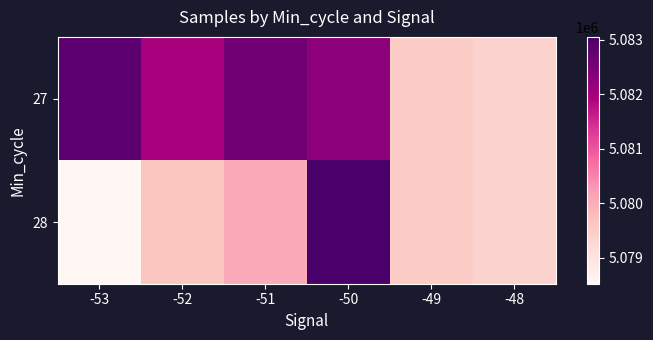

Rank the series by their maximum value, from lowest to highest.

27, 28